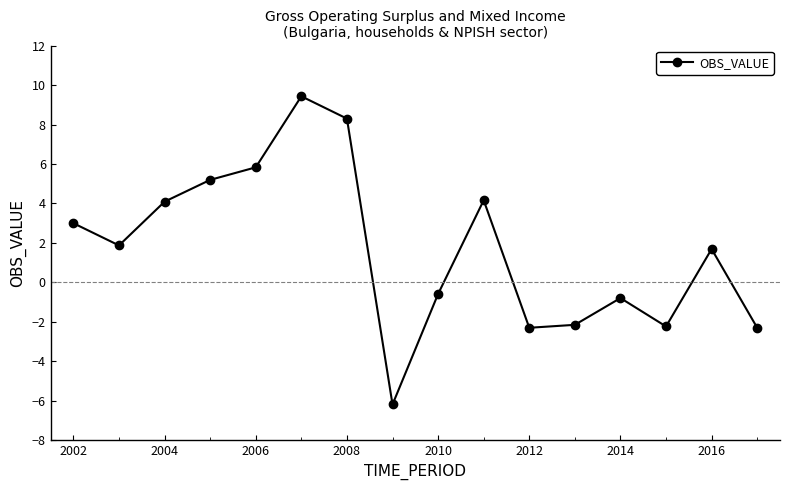

What is the difference between the second highest and second lowest values?

10.6